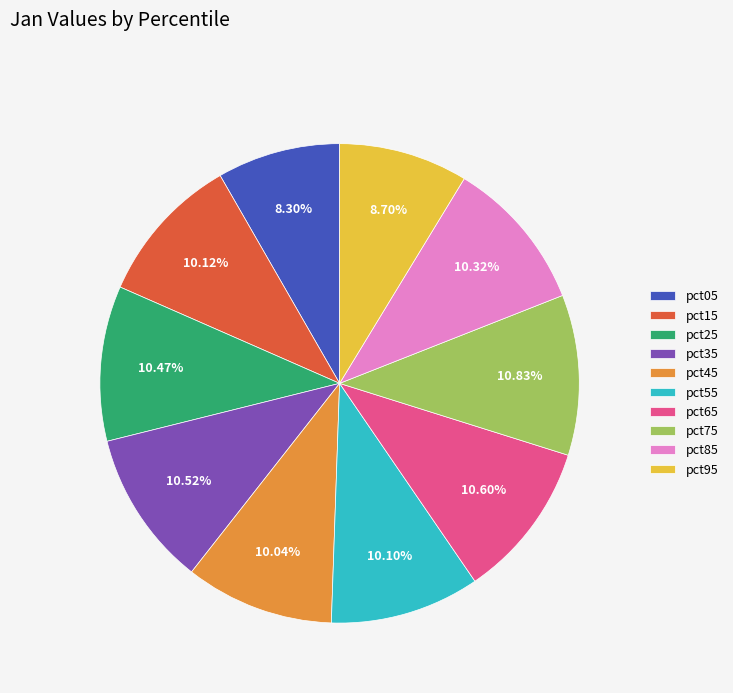

Does pct35 represent more than half of the total?

No